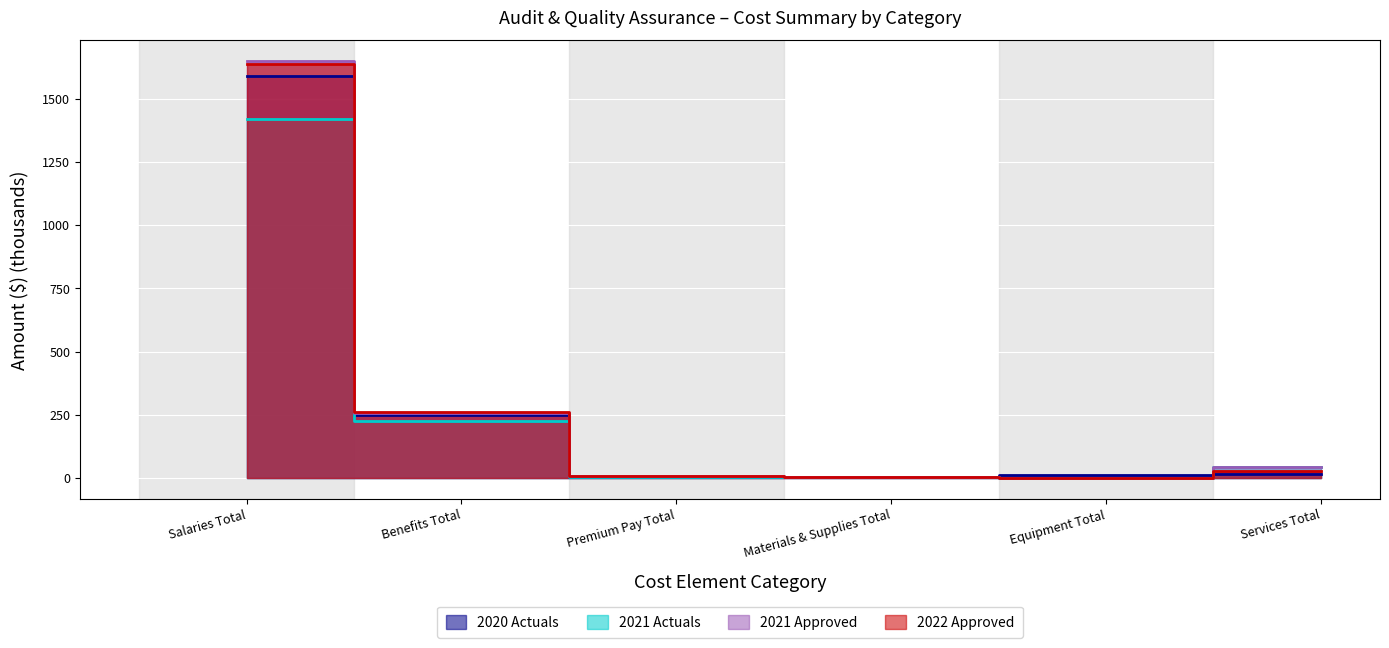

True or false: 2021 Approved has a value of 0.0 at Equipment Total.

True